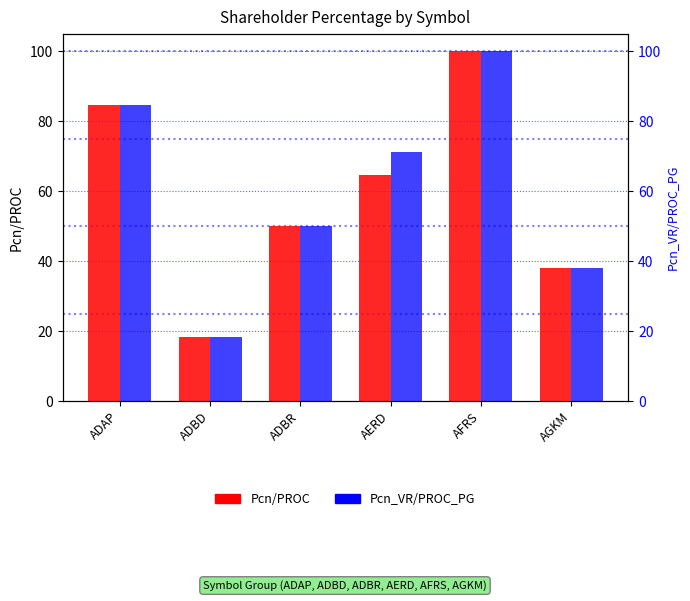

Where does the Pcn/PROC series first go above 64?

ADAP